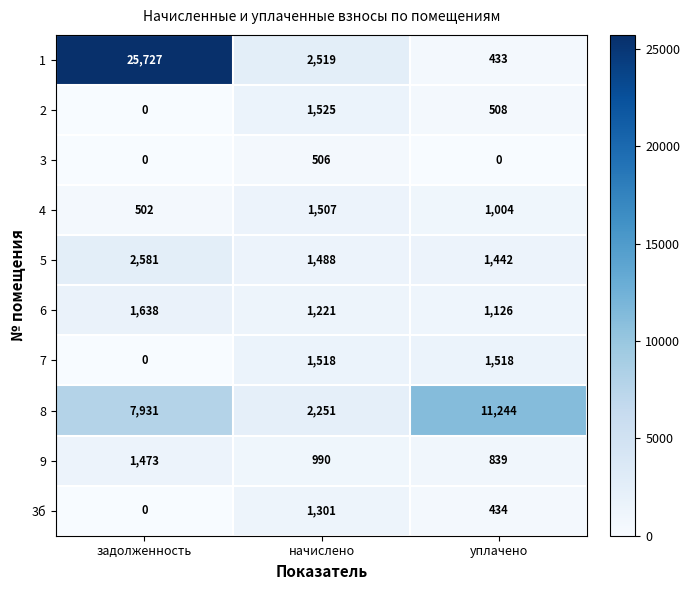

What is the difference between the maximum and minimum values in the 8 series?

8993